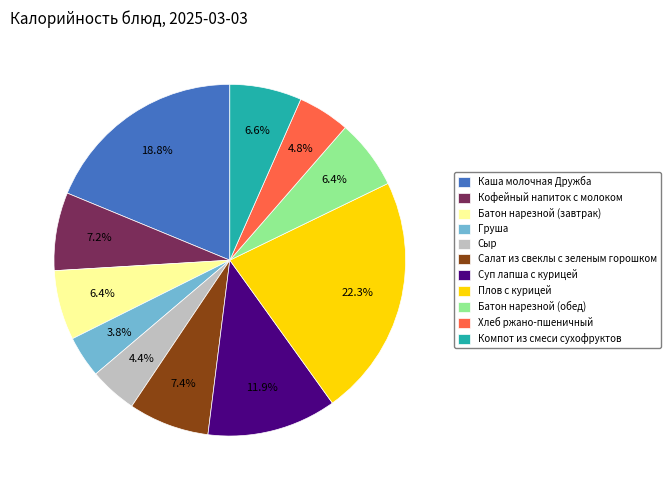

Count the number of slices in the pie.

11